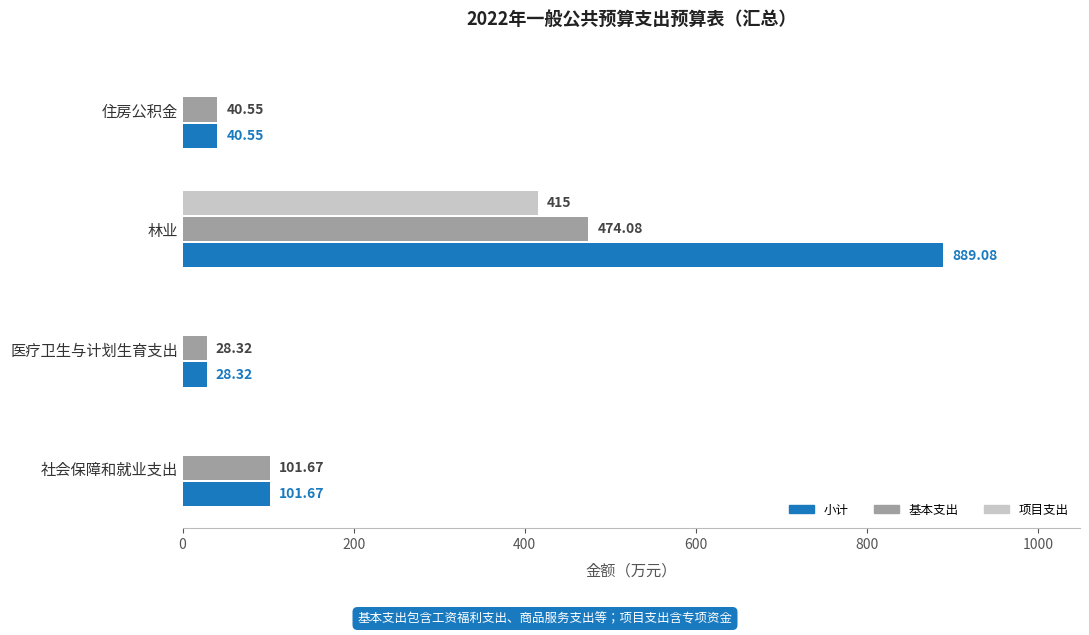

Which series has the largest total across all categories?

小计